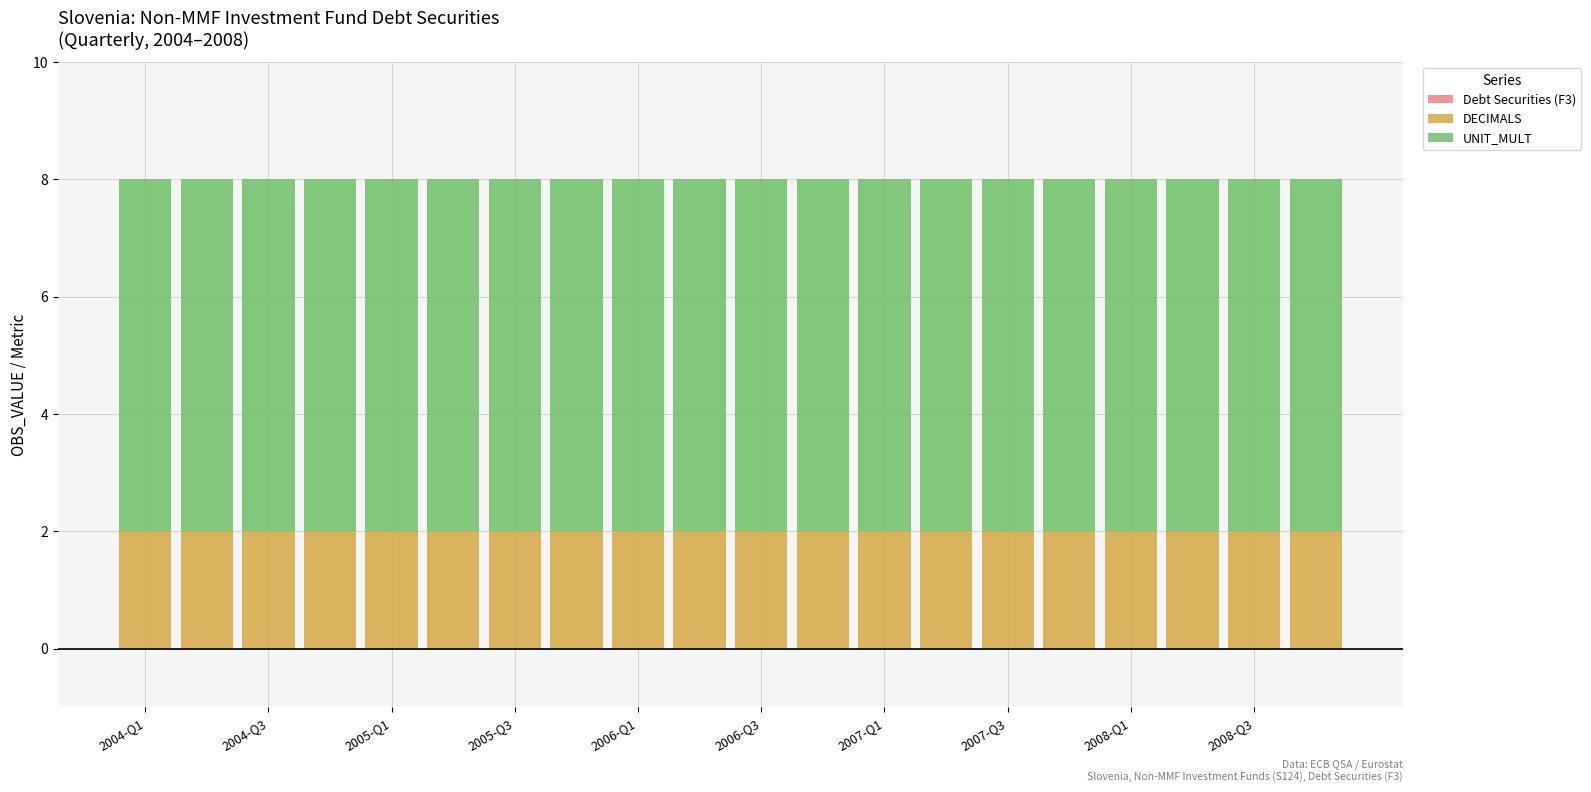

What is the maximum value for DECIMALS?

2